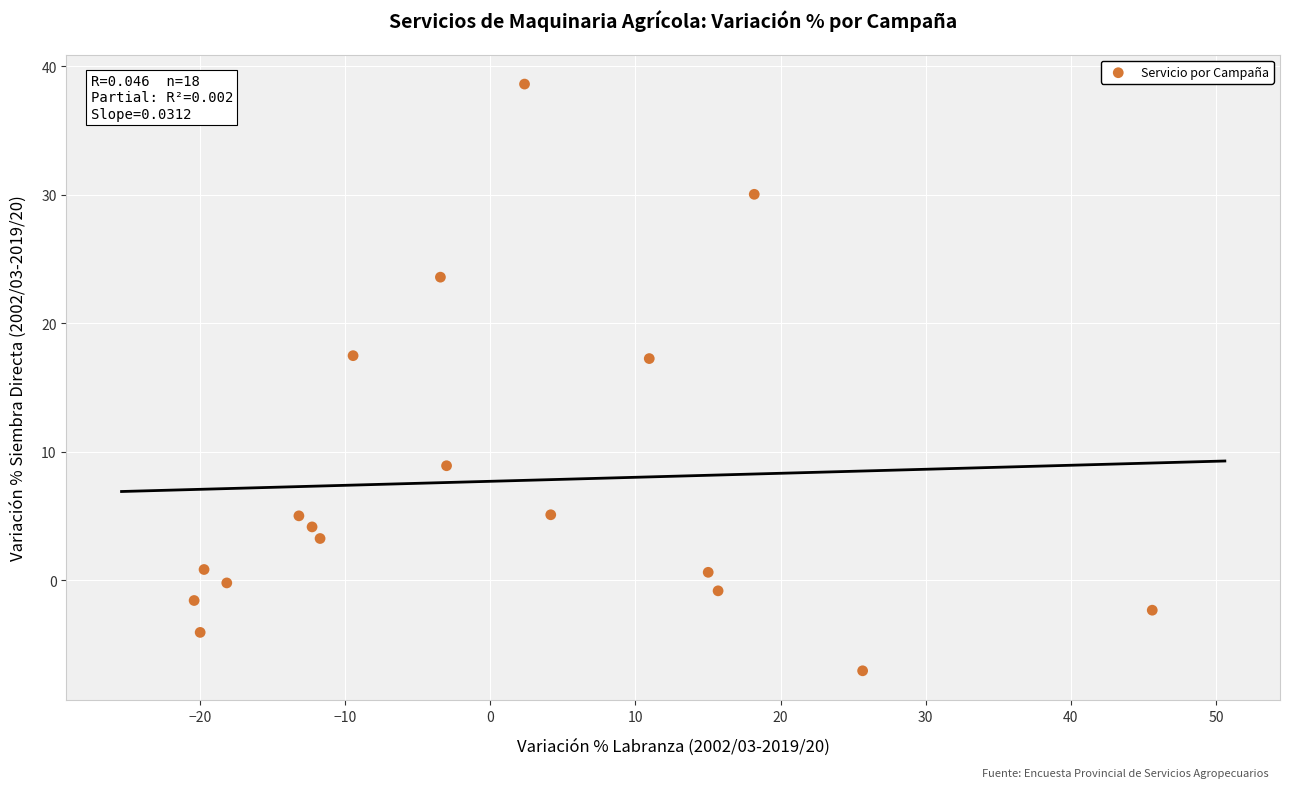

What is the range of X values (max minus min)?

66.0